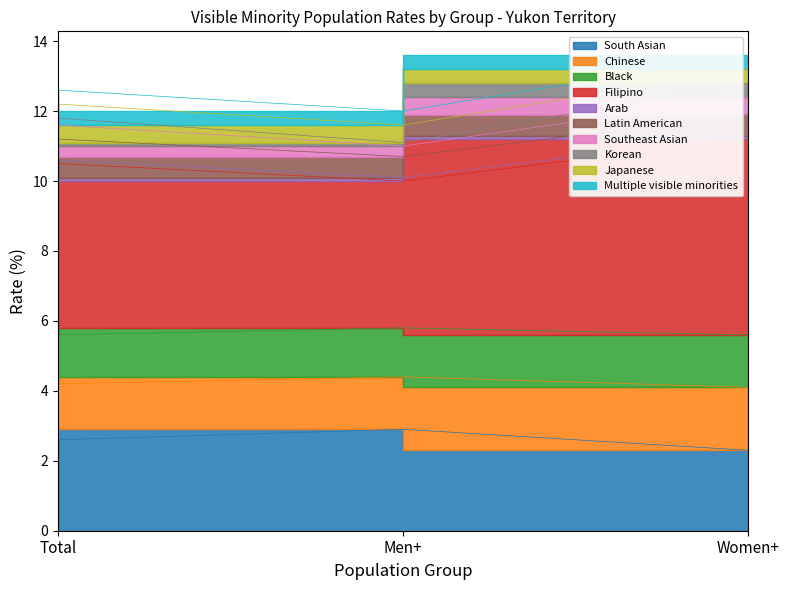

Between Men+ and Women+, which series saw the biggest shift?

Chinese